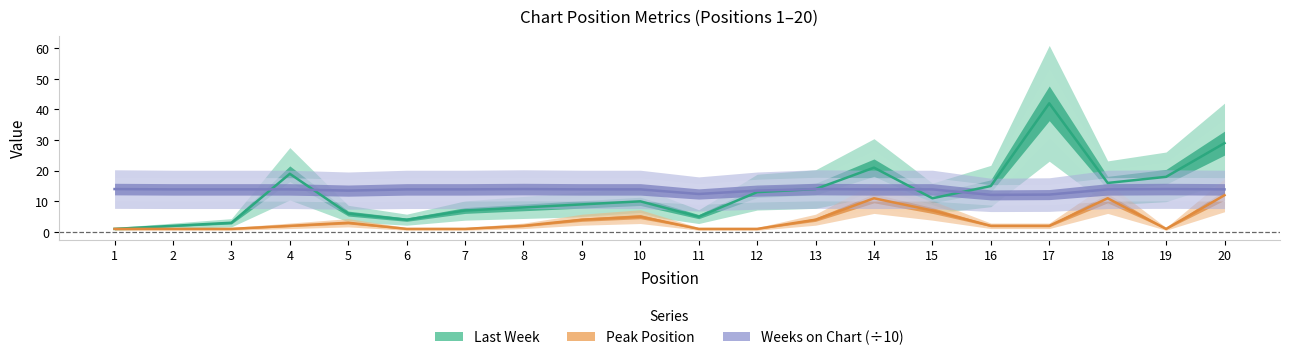

The Last Week series shows 9.0 at 9. True or false?

True